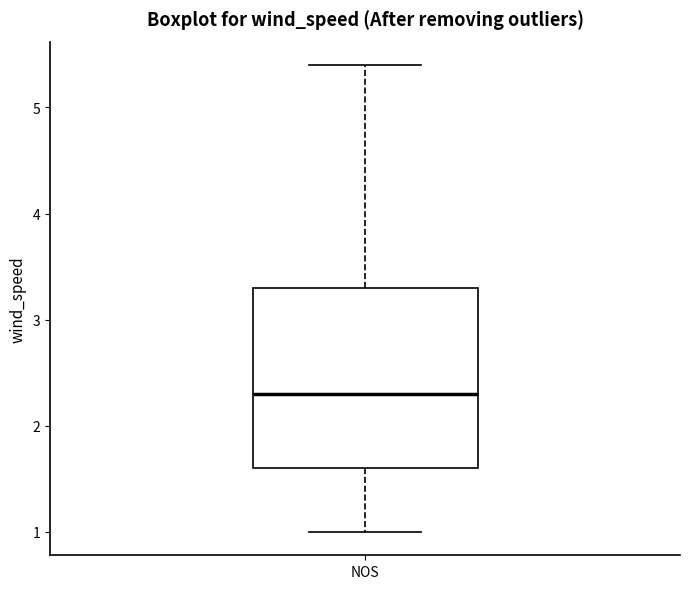

Read this box plot against the y-axis: the position of the median line, the range covered by the box, and the ends of both whiskers. The values are not printed on the chart, so give them approximately, as read against the axis.

median 2.3, box 1.6 to 3.3, whiskers 1.0 to 5.4